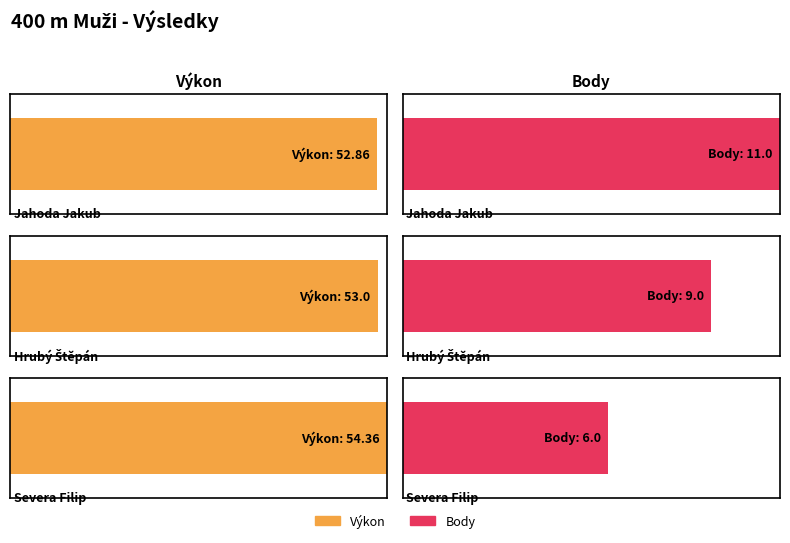

Count the number of categories in the chart.

3